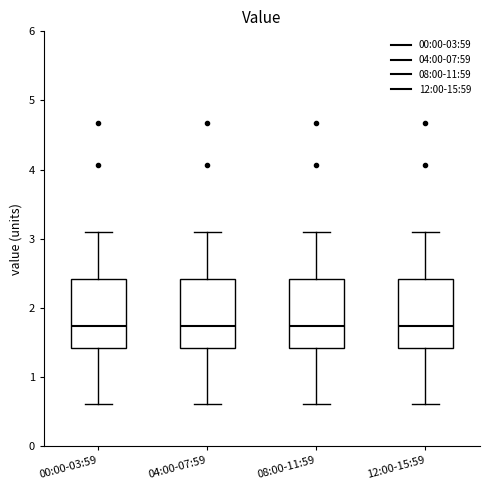

Reading left to right, transcribe this box plot: for each box, give where its median line is, the range the box spans, and where its two whiskers end, as read against the y-axis. The values are not printed on the chart, so give them approximately, as read against the axis.

00:00-03:59: median 1.7, box 1.4 to 2.4, whiskers 0.6 to 3.1
04:00-07:59: median 1.7, box 1.4 to 2.4, whiskers 0.6 to 3.1
08:00-11:59: median 1.7, box 1.4 to 2.4, whiskers 0.6 to 3.1
12:00-15:59: median 1.7, box 1.4 to 2.4, whiskers 0.6 to 3.1